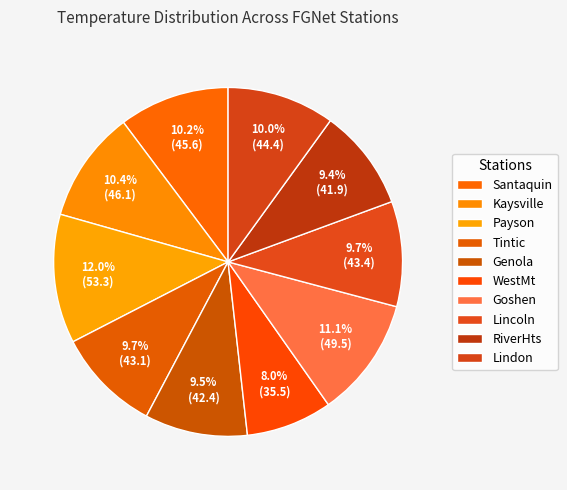

How many segments does this pie chart have?

10